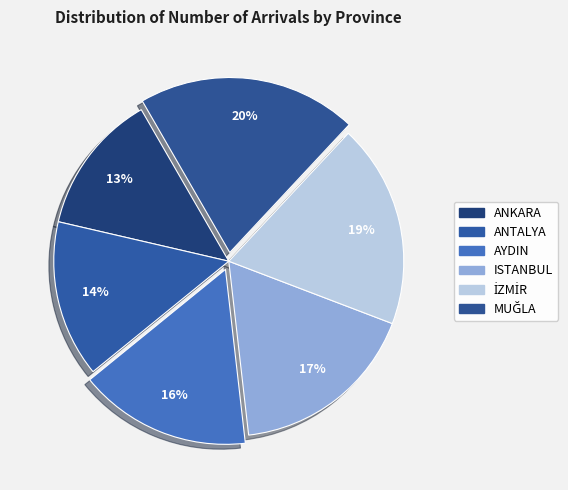

How many slices are in this pie chart?

6